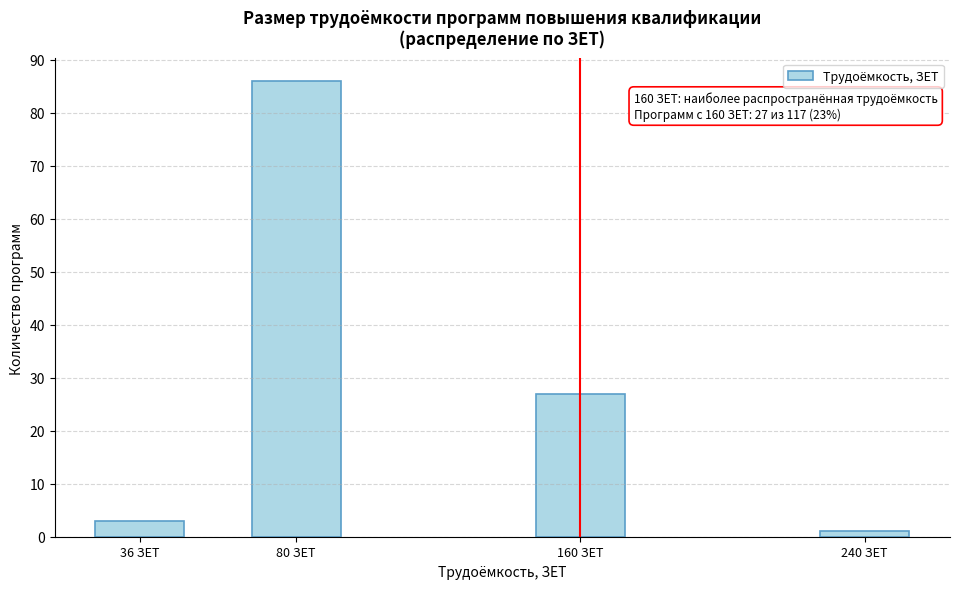

Reading right to left, transcribe all the data shown in this chart.

240 ЗЕТ=1	160 ЗЕТ=27	80 ЗЕТ=86	36 ЗЕТ=3